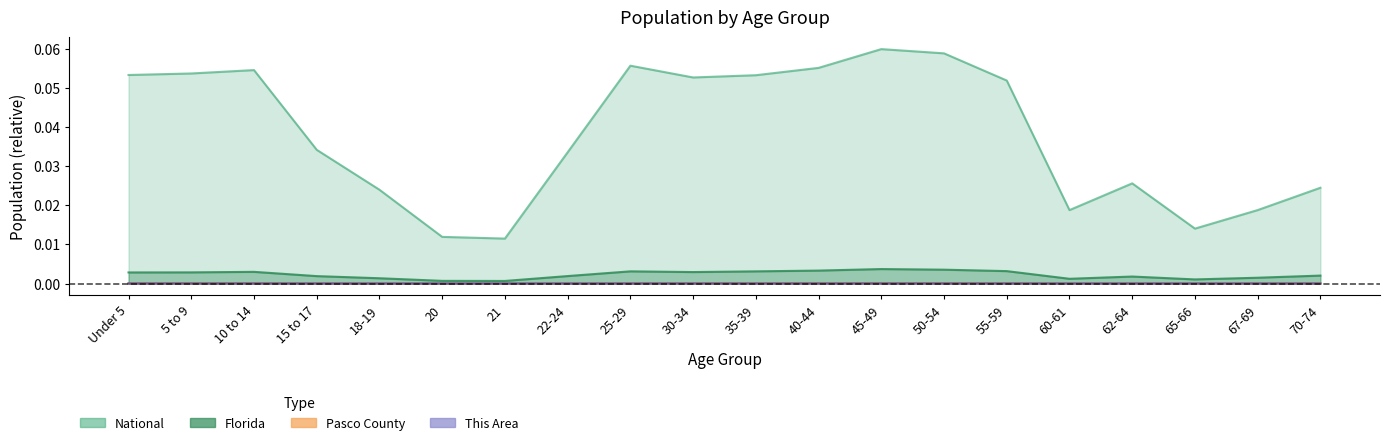

What is the label of the 1st point from the right?

70-74